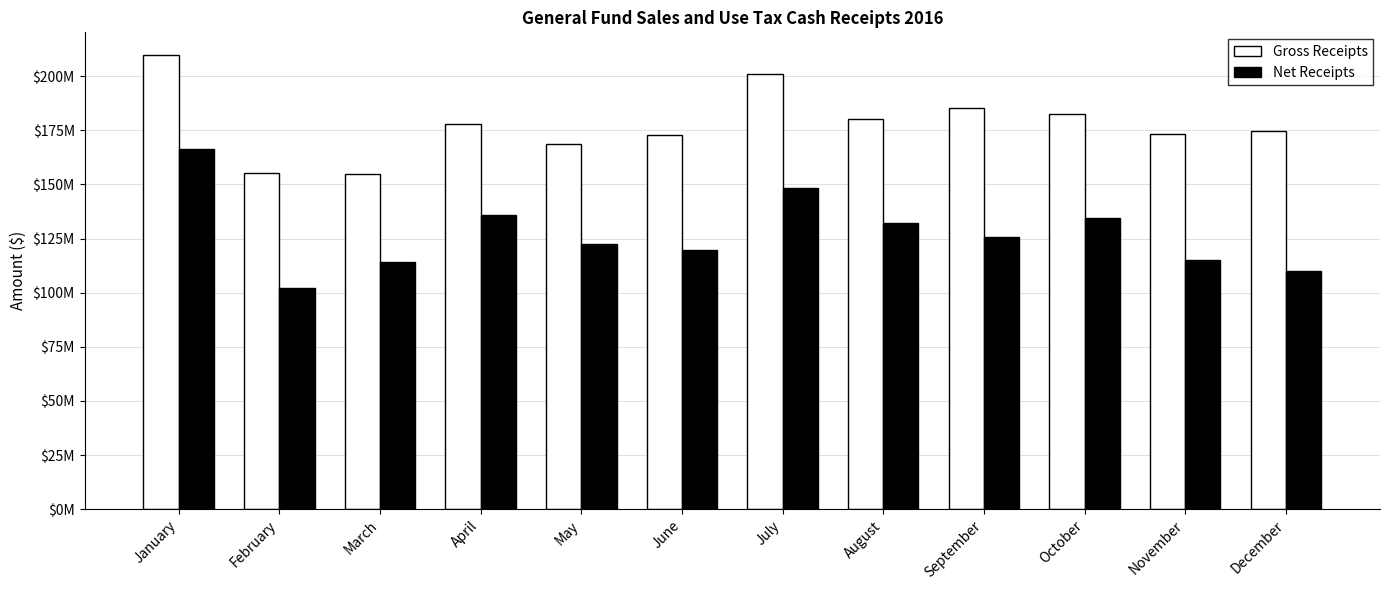

Which series has the widest spread of values?

Net Receipts